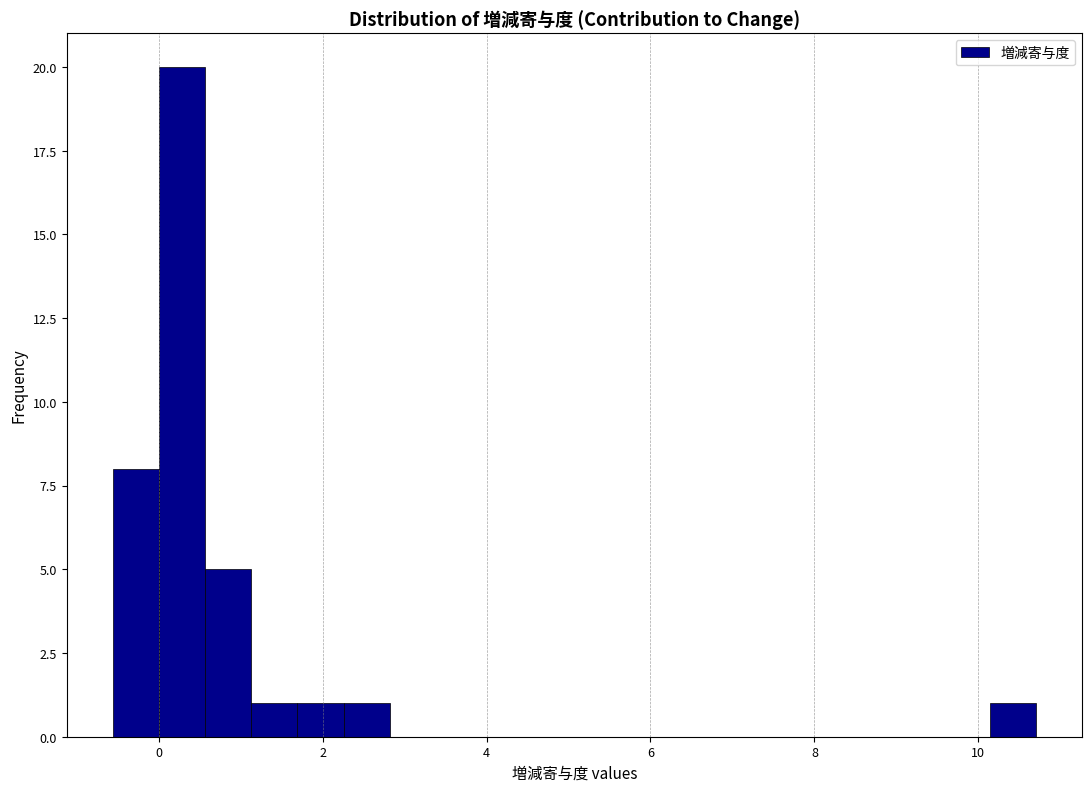

Around what value on the x-axis is the tallest bar? Give the approximate position of its centre, as read against the axis.

0.2